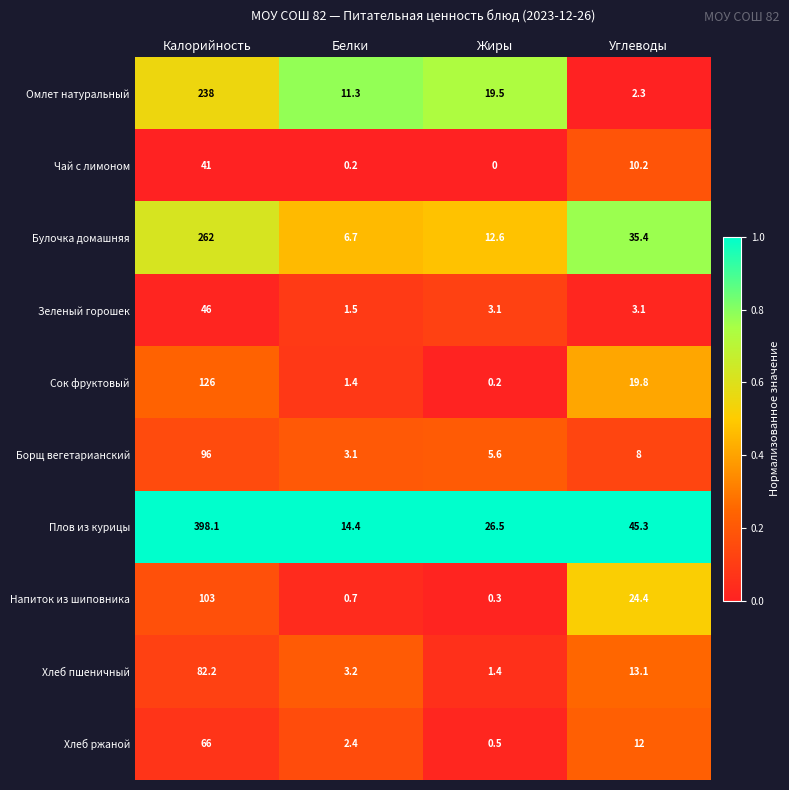

What is the total value across all series at Белки?

44.9